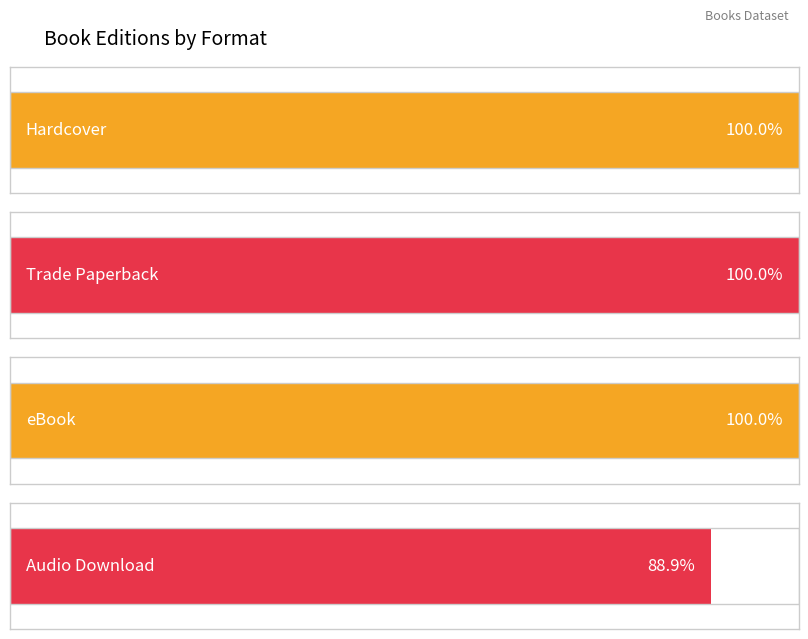

Is it true that the value at Cost of Knowing is 5?

False